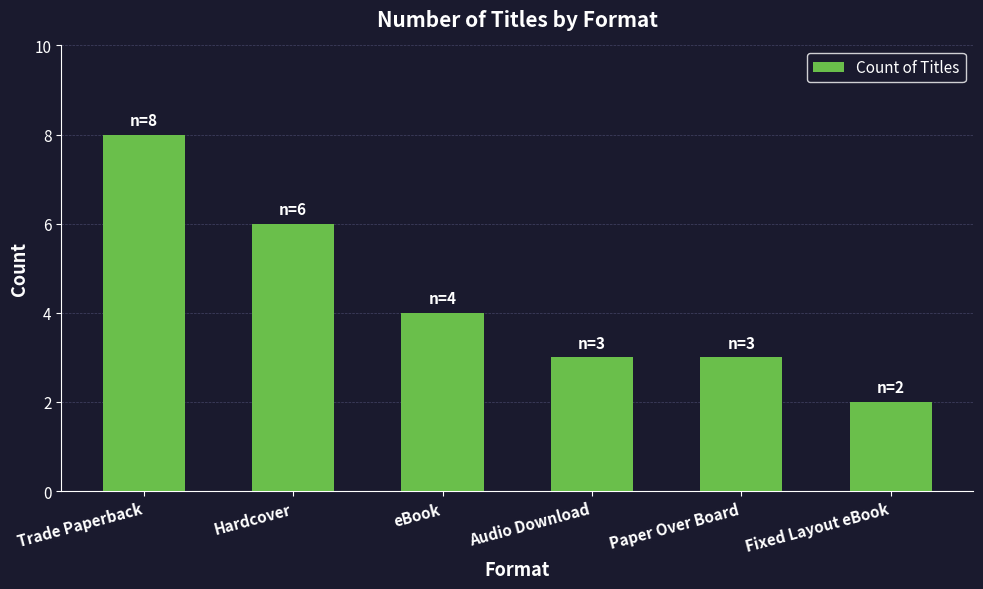

What is the ratio of the value at Hardcover to the value at Trade Paperback?

0.8